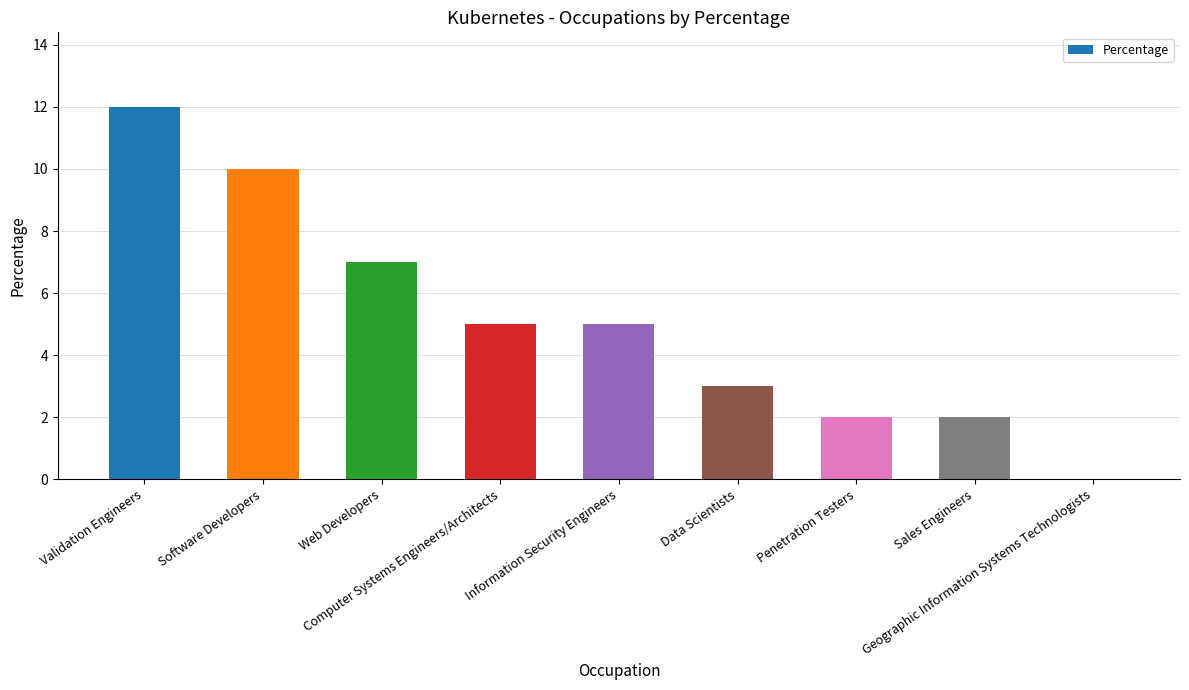

Read the value at Validation Engineers, to the nearest 5.

10